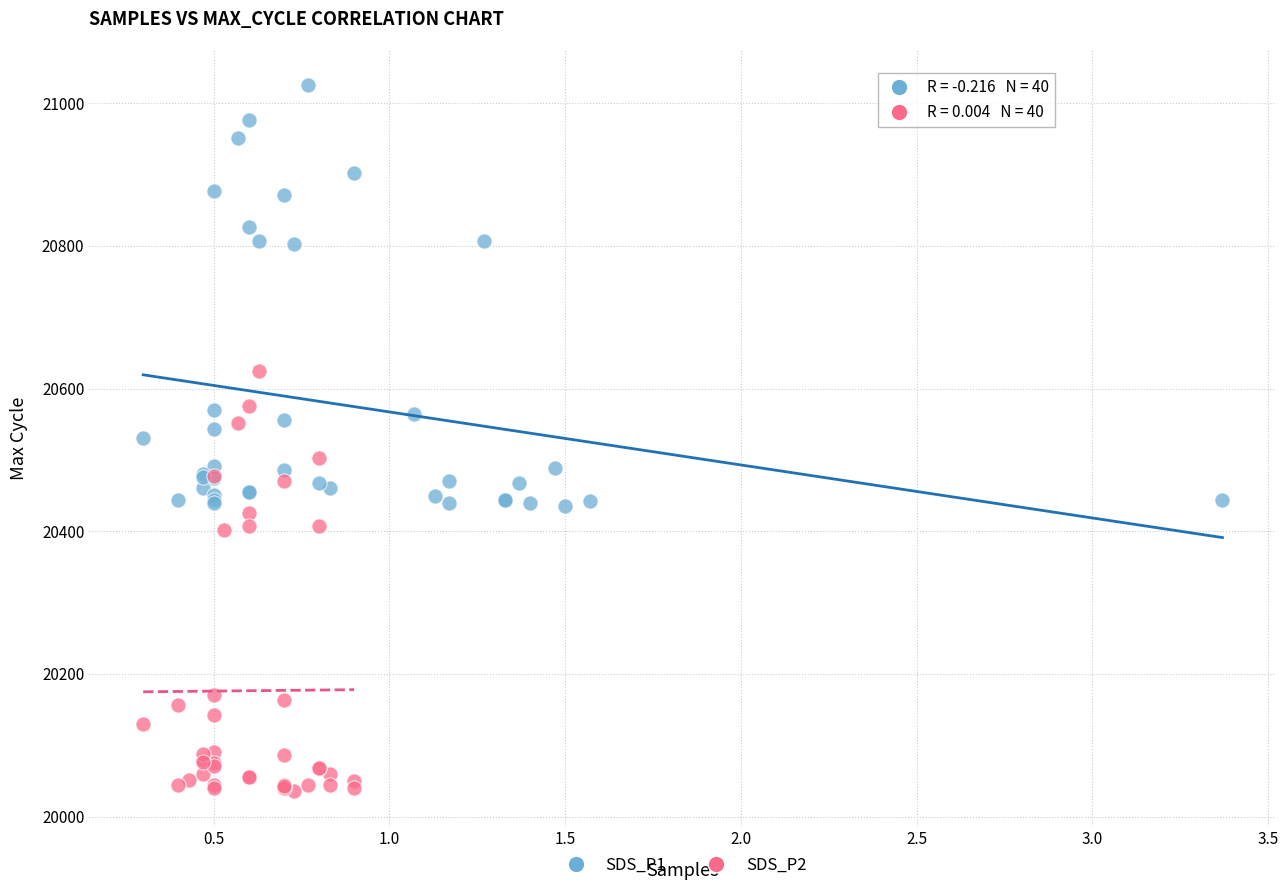

Which series reaches the maximum Y coordinate?

SDS_P1